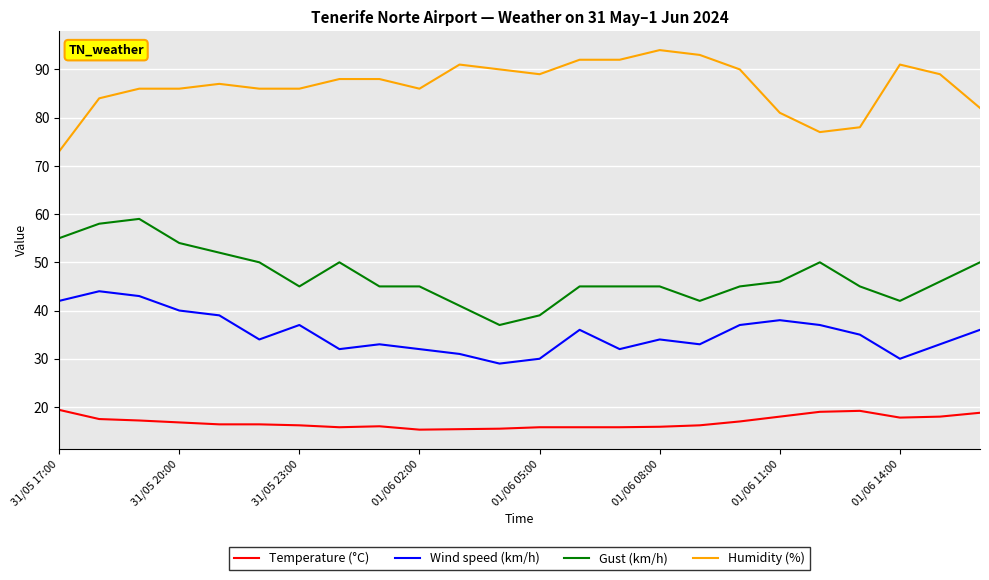

What is the difference between the maximum and minimum values in the Temperature (°C) series?

4.1